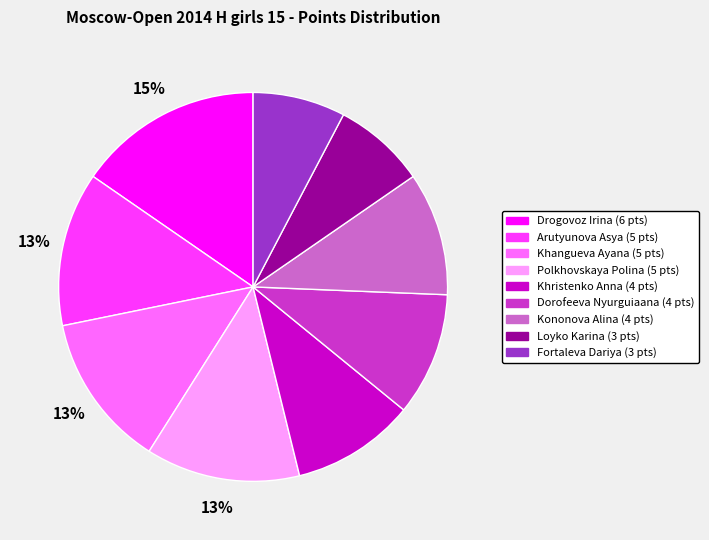

Count the number of slices in the pie.

9